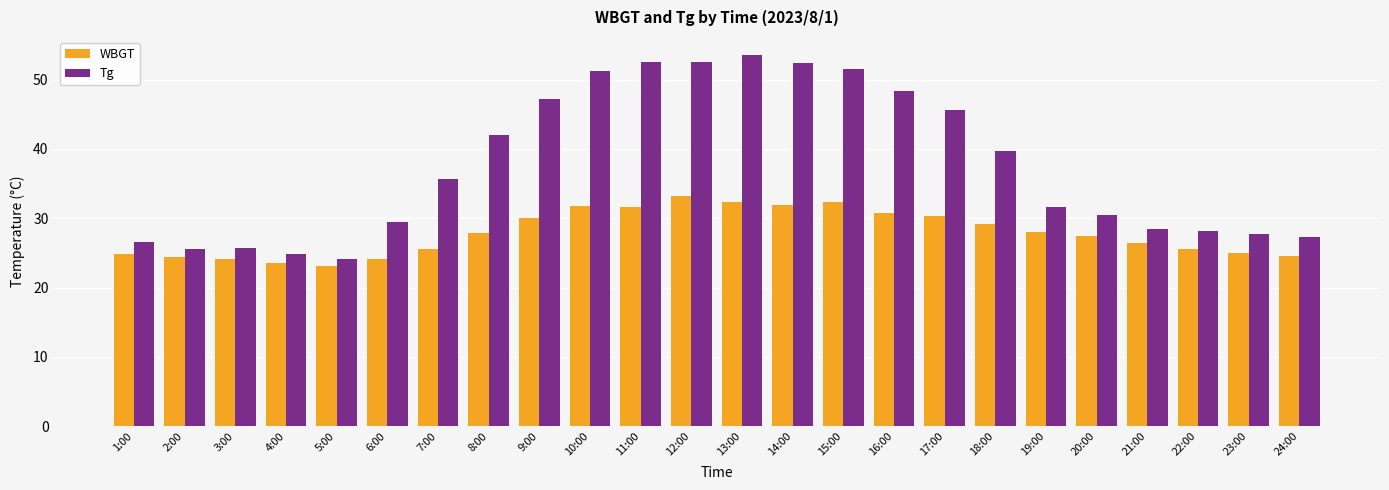

At which label does WBGT reach its peak?

12:00